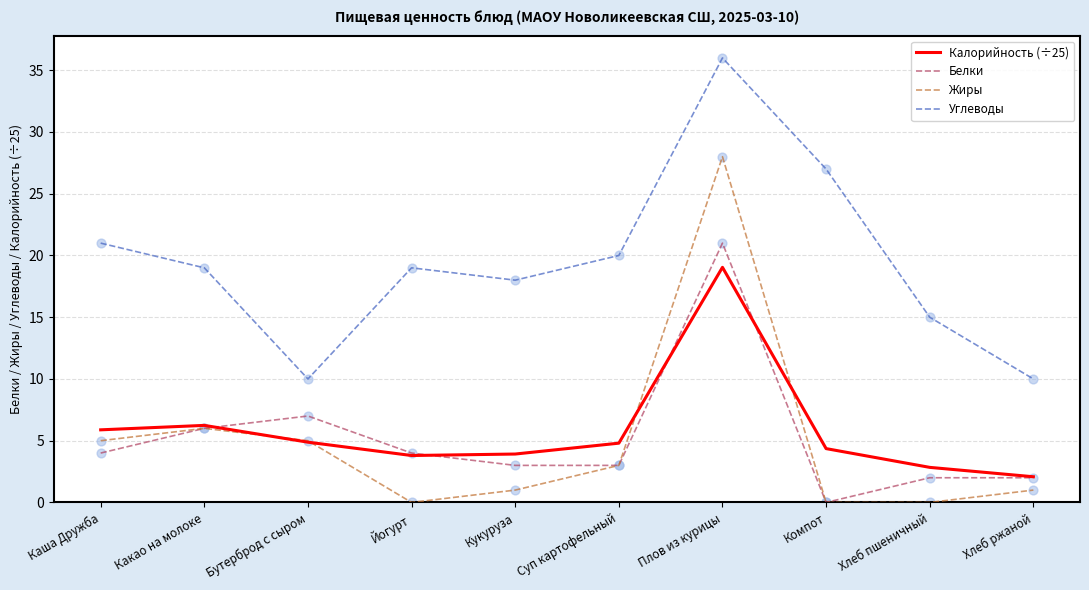

At which category is the sum across all series the highest?

Плов из курицы